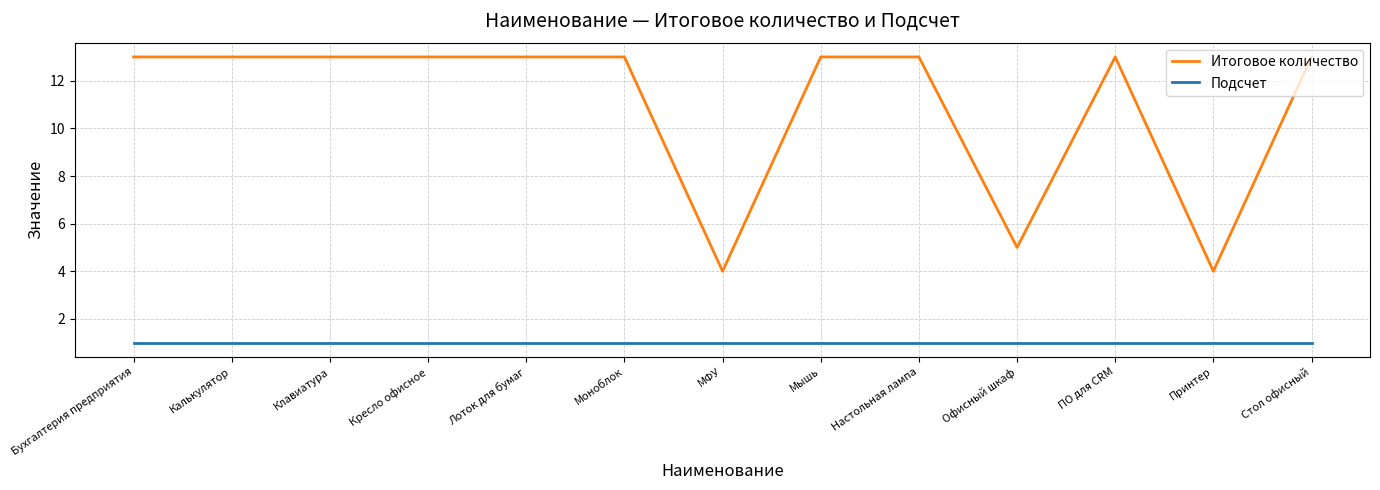

Reading right to left, transcribe all the data shown in this chart.

Итоговое количество: 13	4	13	5	13	13	4	13	13	13	13	13	13
Подсчет: 1	1	1	1	1	1	1	1	1	1	1	1	1